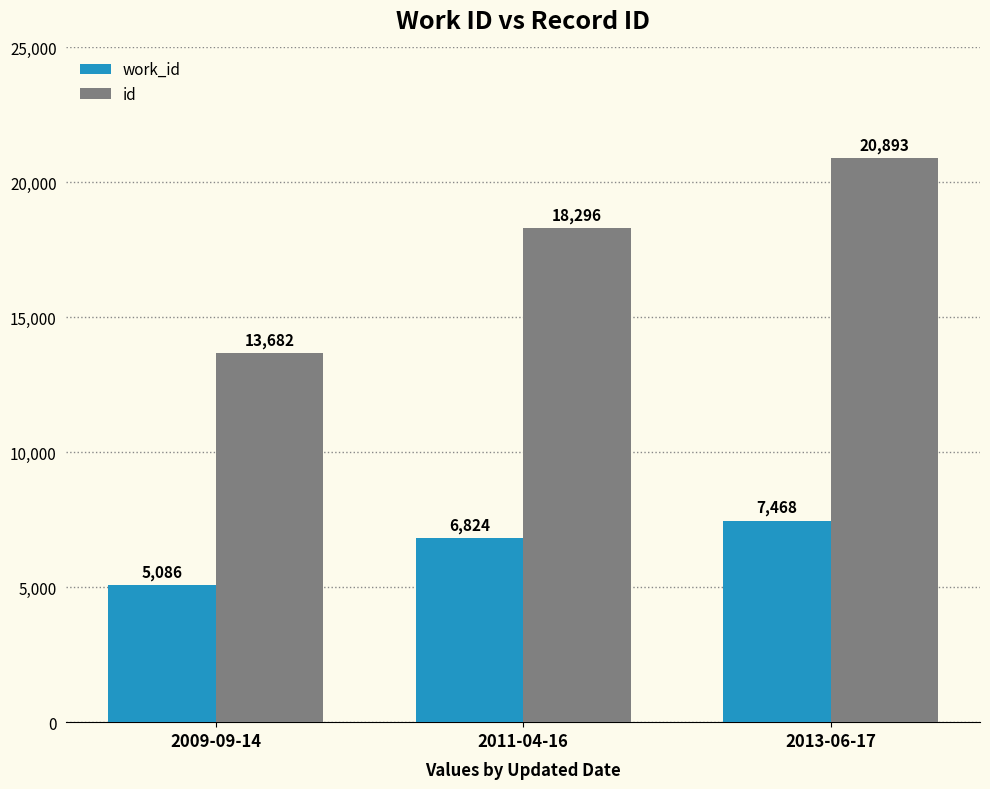

The value of id at 2011-04-16 is 26320. True or false?

False